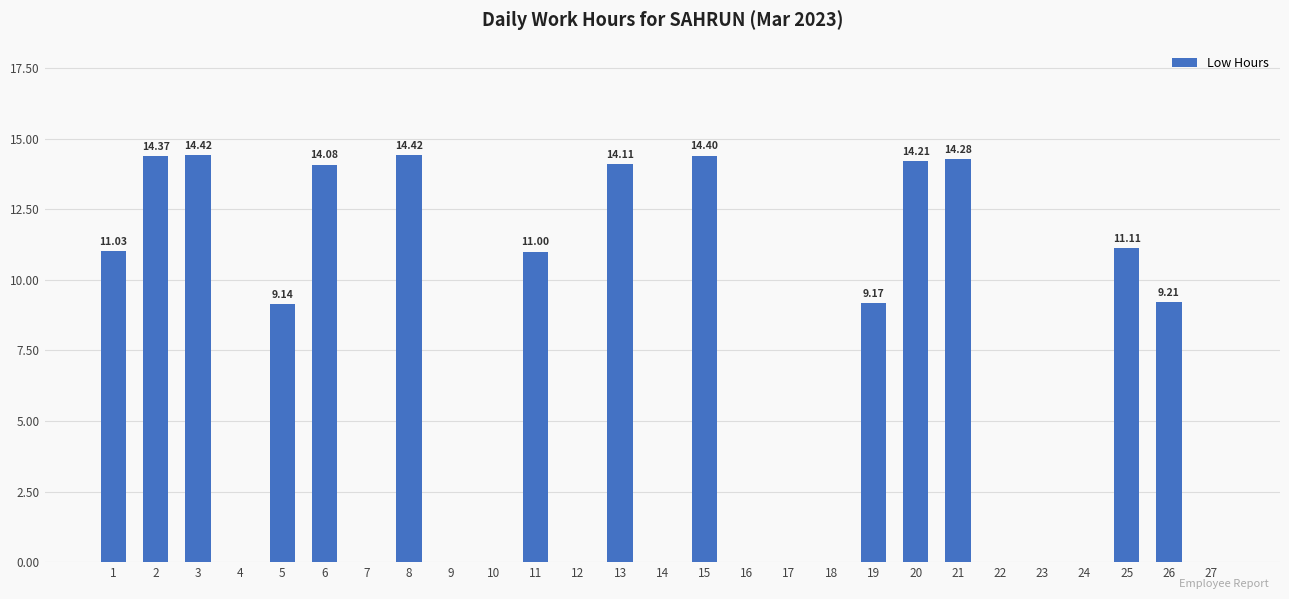

What is the maximum value shown in the chart?

14.4